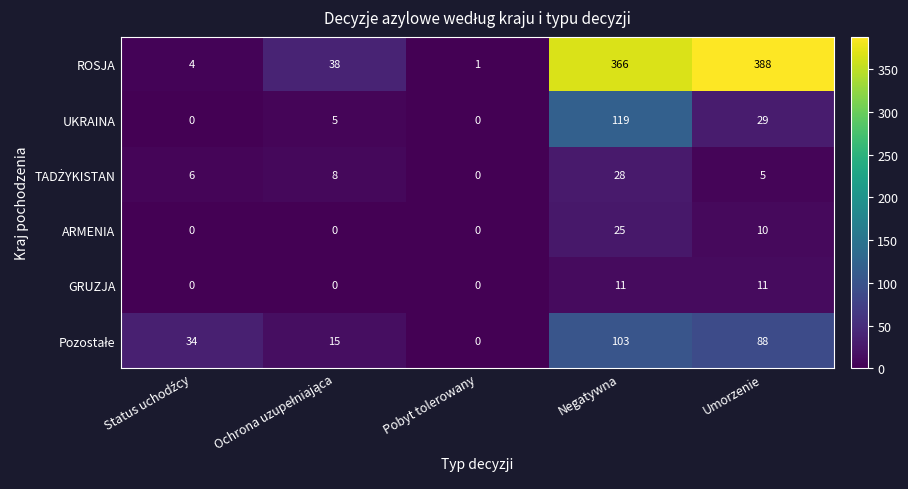

The value of GRUZJA at Umorzenie is 19. True or false?

False